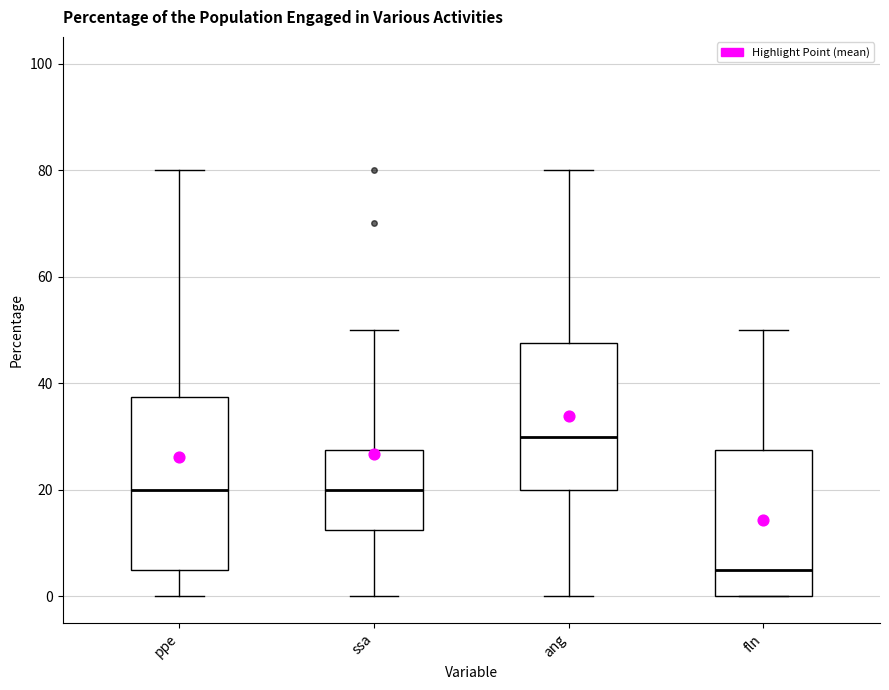

Reading left to right, read every box against the y-axis: the position of its median line, the range the box covers, and the ends of its whiskers. The values are not printed on the chart, so give them approximately, as read against the axis.

ppe: median 20, box 6 to 38, whiskers 0 to 80
ssa: median 20, box 12 to 28, whiskers 0 to 50
ang: median 30, box 20 to 48, whiskers 0 to 80
fln: median 6, box 0 to 28, whiskers 0 to 50